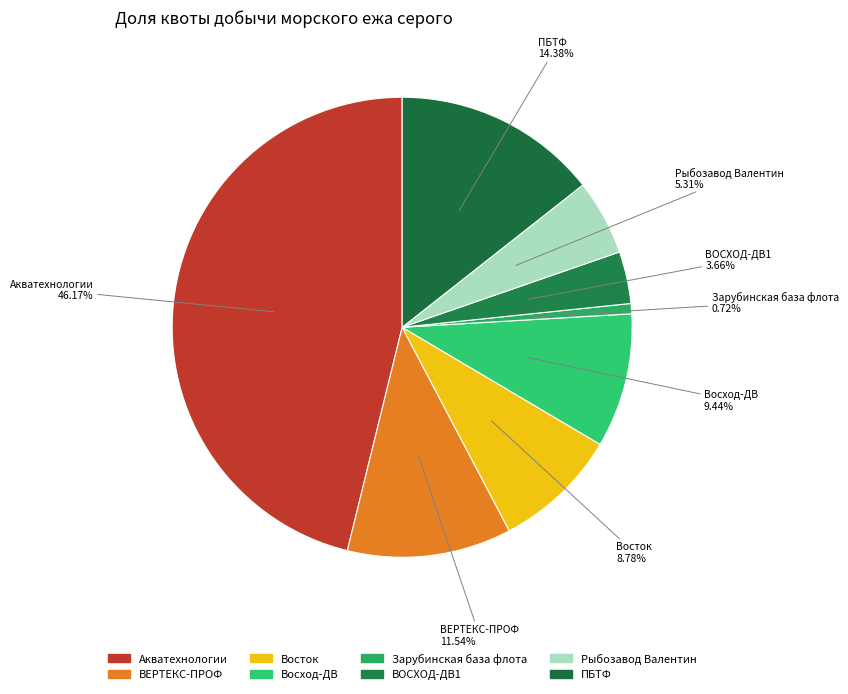

How many slices are in this pie chart?

8